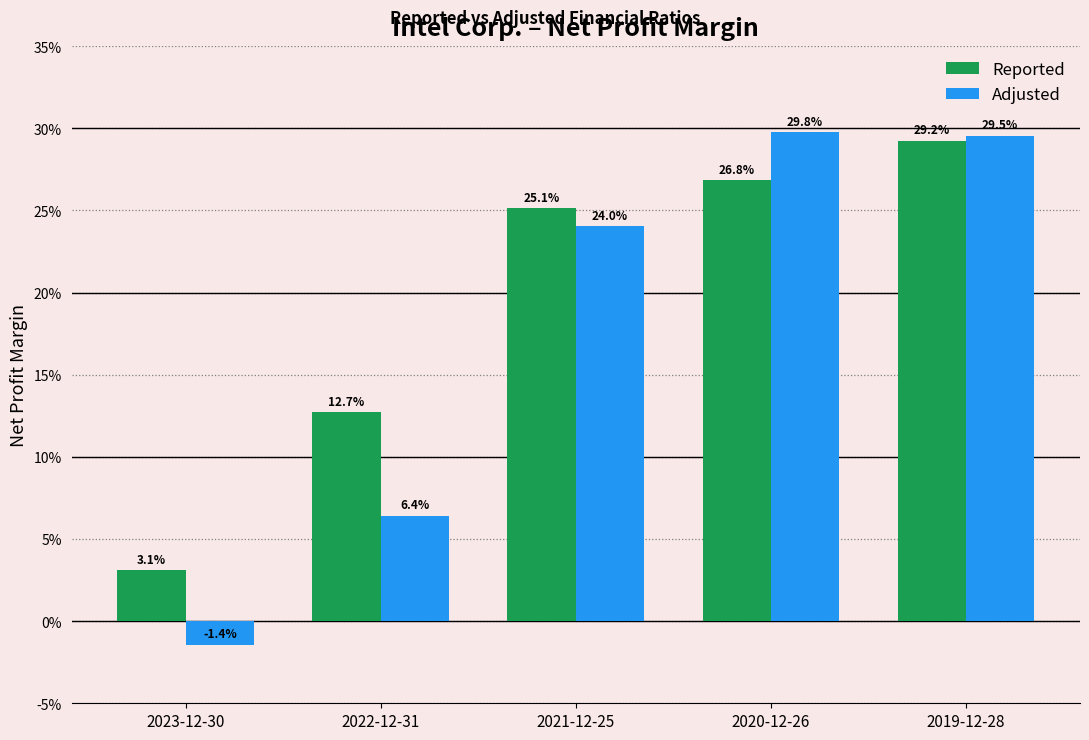

What is the value of the Adjusted bar at the 2nd from the left?

0.1